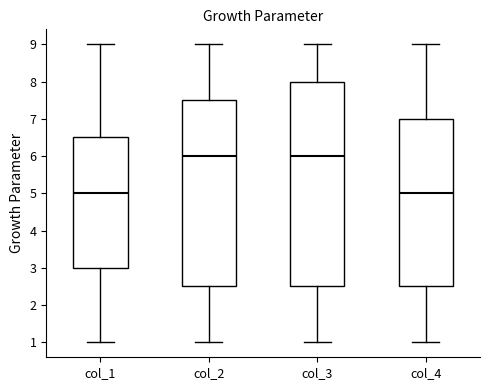

Which box is the tallest, from its lower edge to its upper edge?

col_3